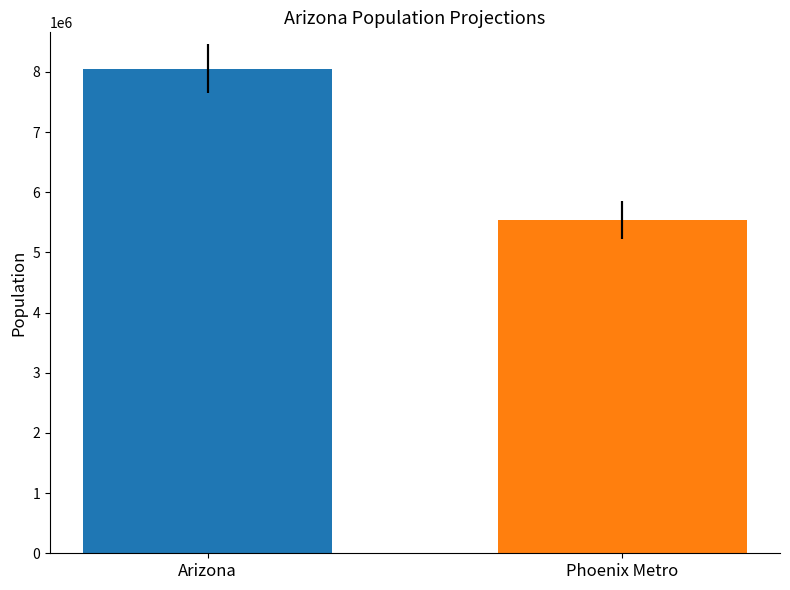

How many bars are there in total?

2